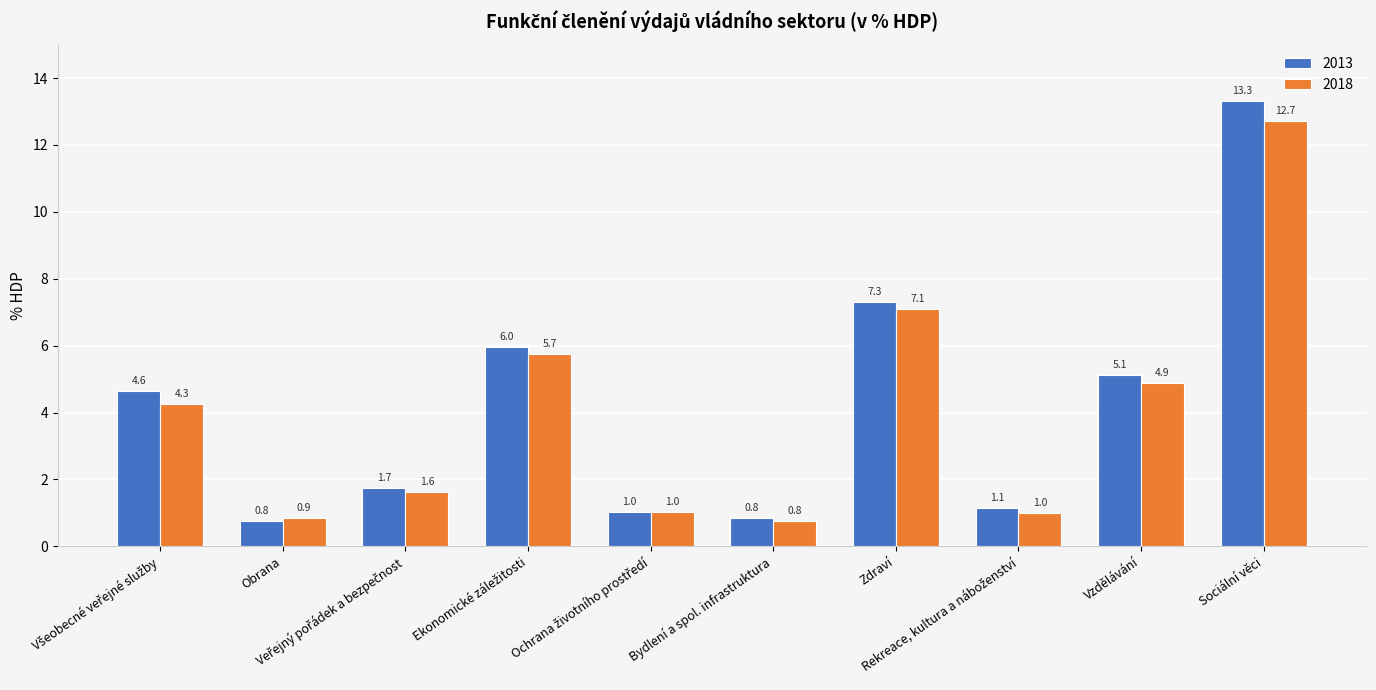

Which series has the widest spread of values?

2013